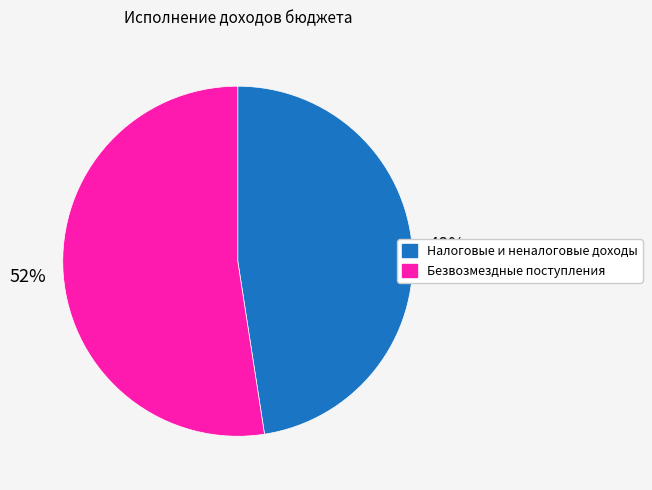

The Безвозмездные поступления slice represents 52% of the pie. True or false?

True